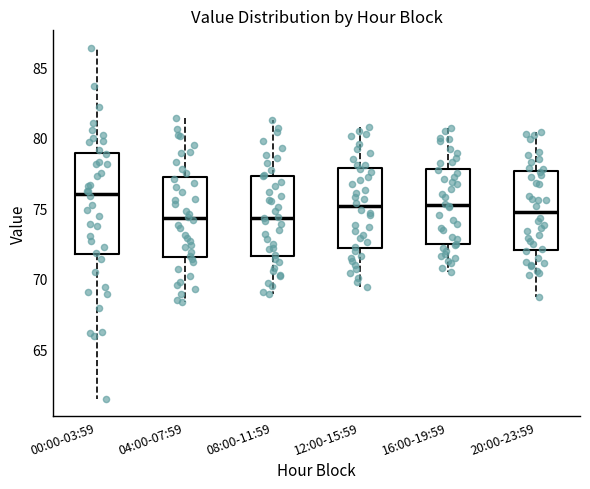

Reading left to right, read every box against the y-axis: the position of its median line, the range the box covers, and the ends of its whiskers. The values are not printed on the chart, so give them approximately, as read against the axis.

00:00-03:59: median 76.0, box 72.0 to 79.0, whiskers 61.5 to 86.5
04:00-07:59: median 74.5, box 71.5 to 77.0, whiskers 68.5 to 81.5
08:00-11:59: median 74.5, box 71.5 to 77.5, whiskers 69.0 to 81.5
12:00-15:59: median 75.0, box 72.0 to 78.0, whiskers 69.5 to 81.0
16:00-19:59: median 75.5, box 72.5 to 78.0, whiskers 70.5 to 80.5
20:00-23:59: median 75.0, box 72.0 to 77.5, whiskers 68.5 to 80.5